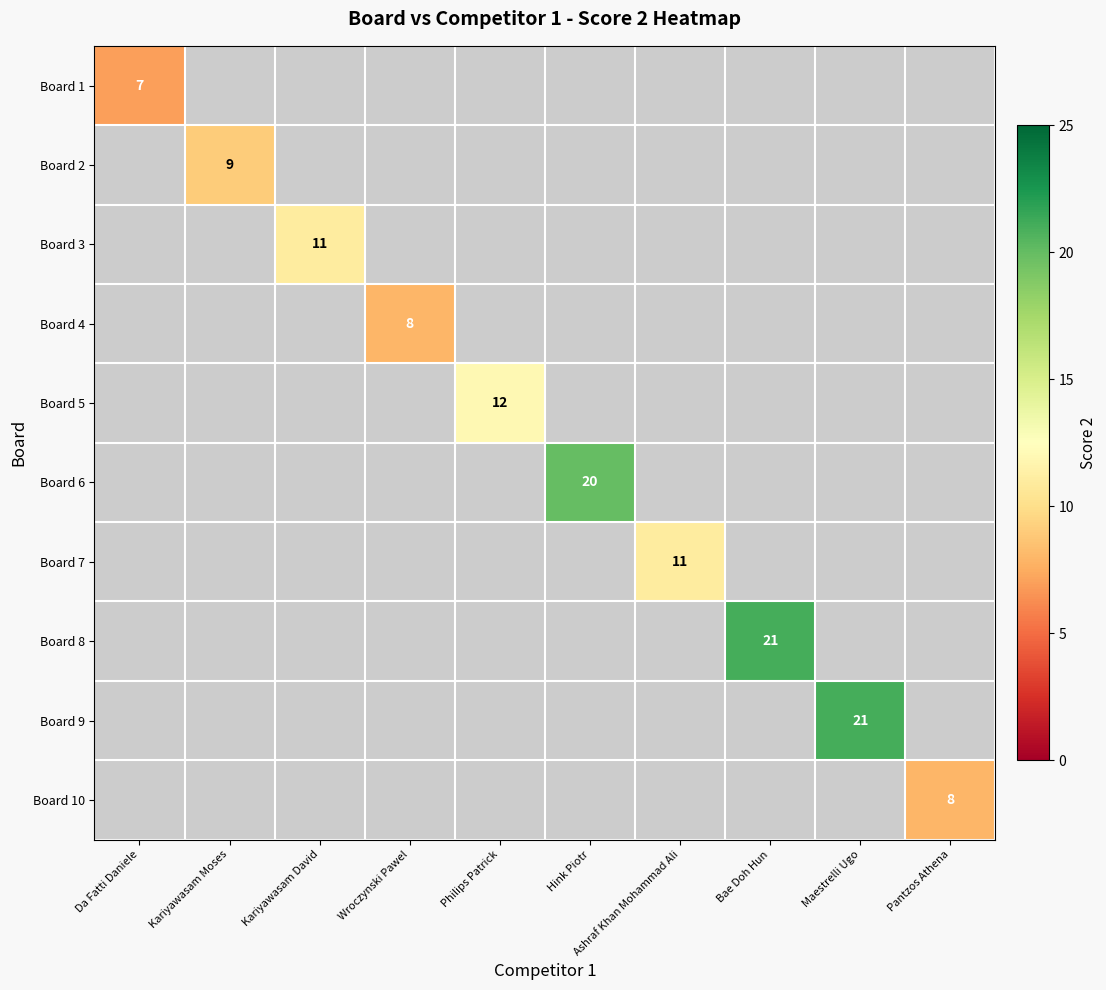

The Board 1 series shows 7 at Da Fatti Daniele. True or false?

True